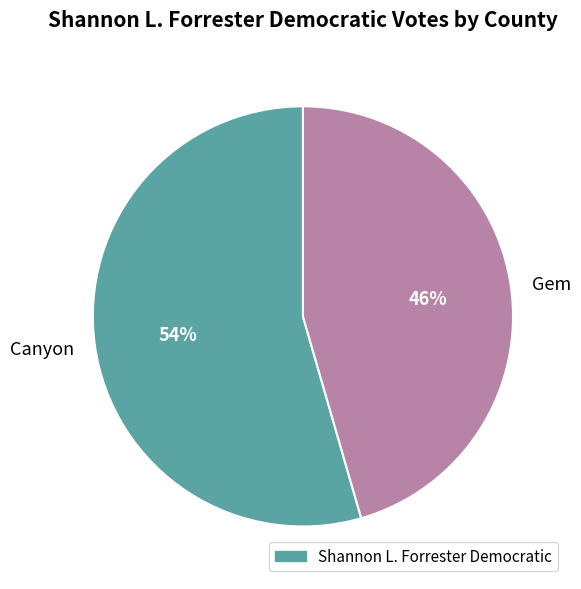

What percentage is the Canyon slice, to the nearest percent?

54%